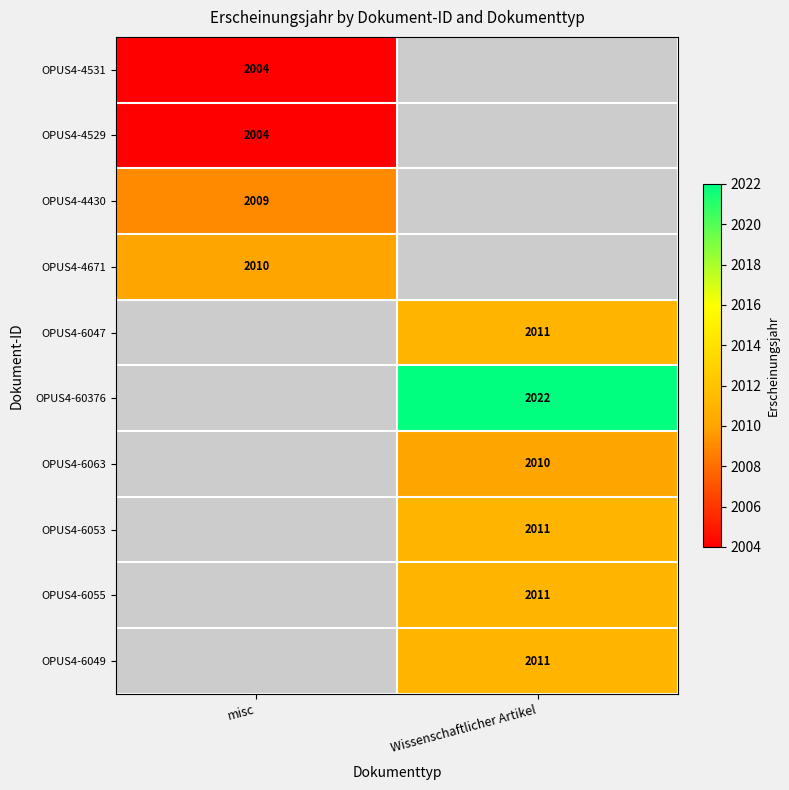

Is it true that OPUS4-4531 equals 539 at misc?

False